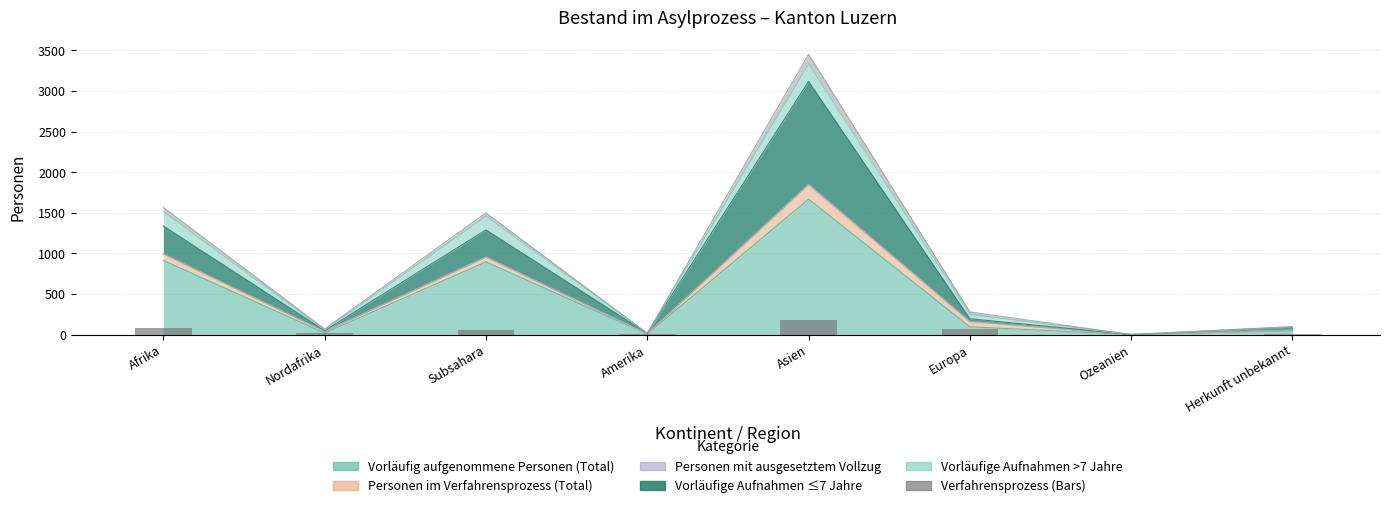

What is the difference between the maximum and second lowest values?

171